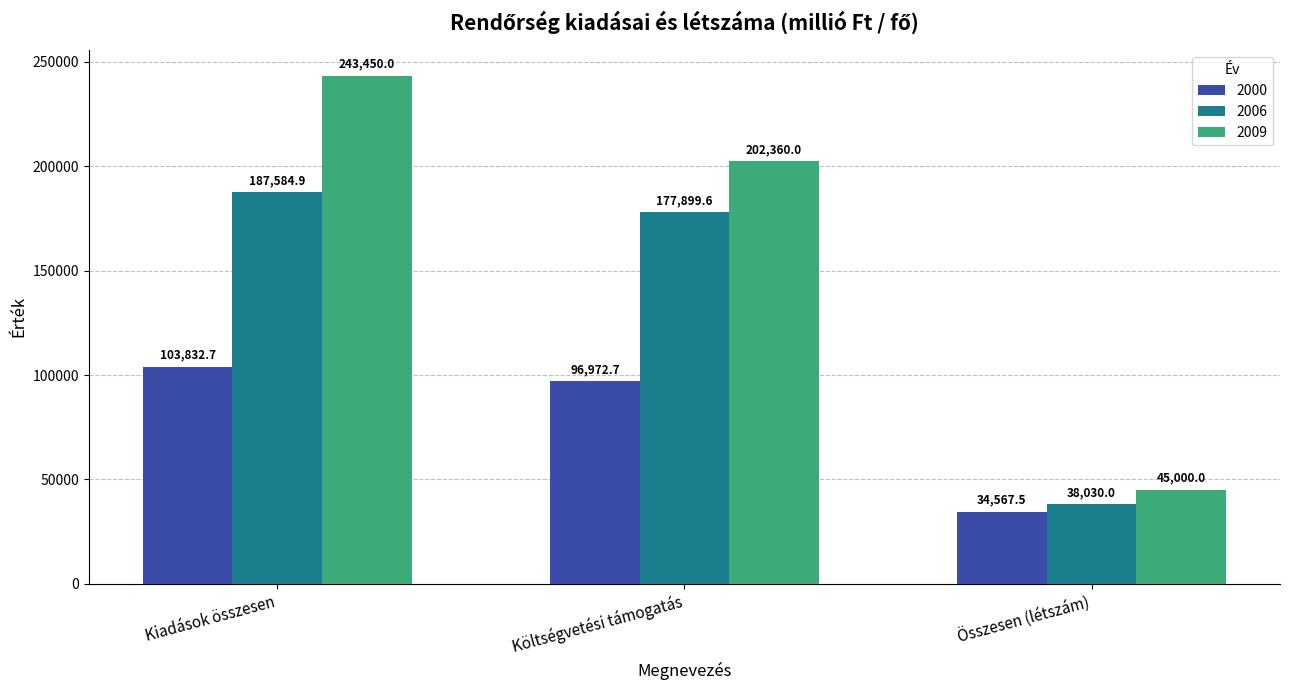

Which series changed the most between Költségvetési támogatás and Összesen (létszám)?

2009